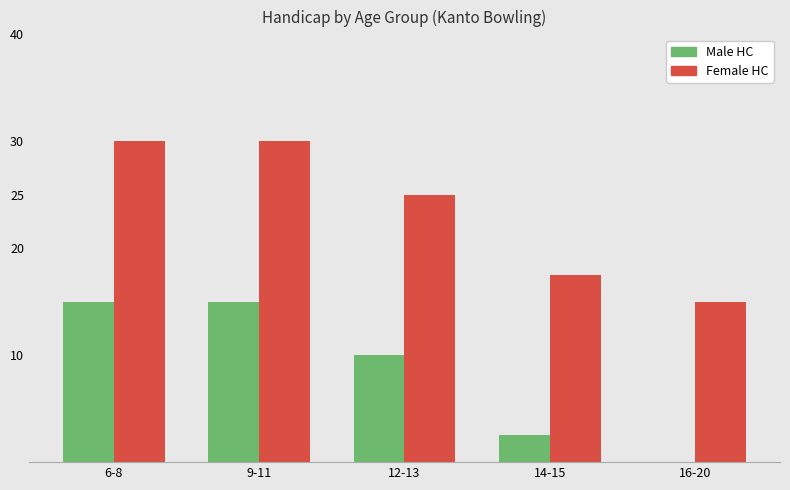

What is the greatest value displayed?

30.0